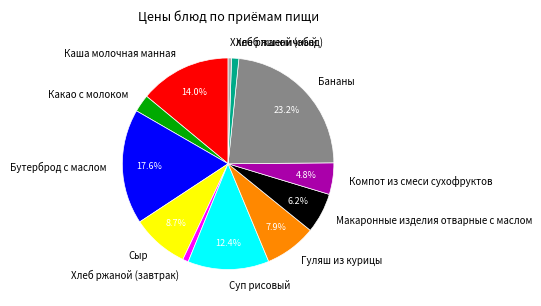

What percentage do Каша молочная манная and Суп рисовый together represent?

26.4%